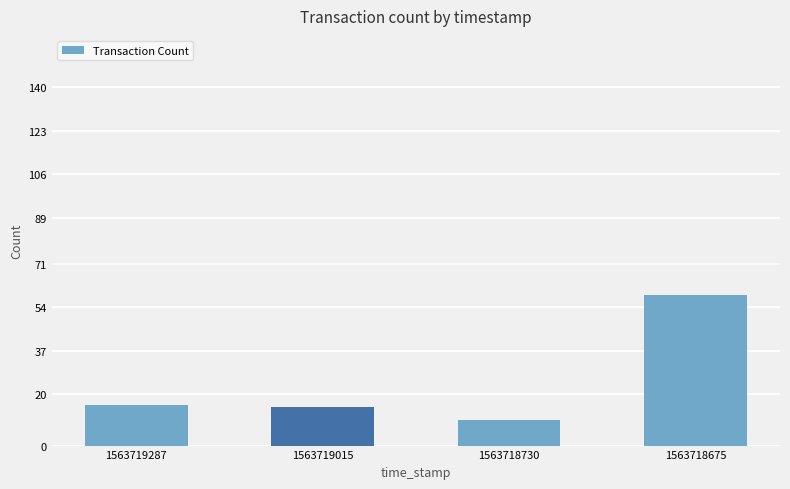

What is the value of the 4th bar from the left?

59